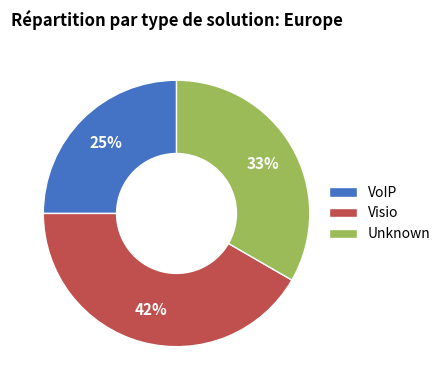

Which has a higher value, Unknown or Visio?

Visio